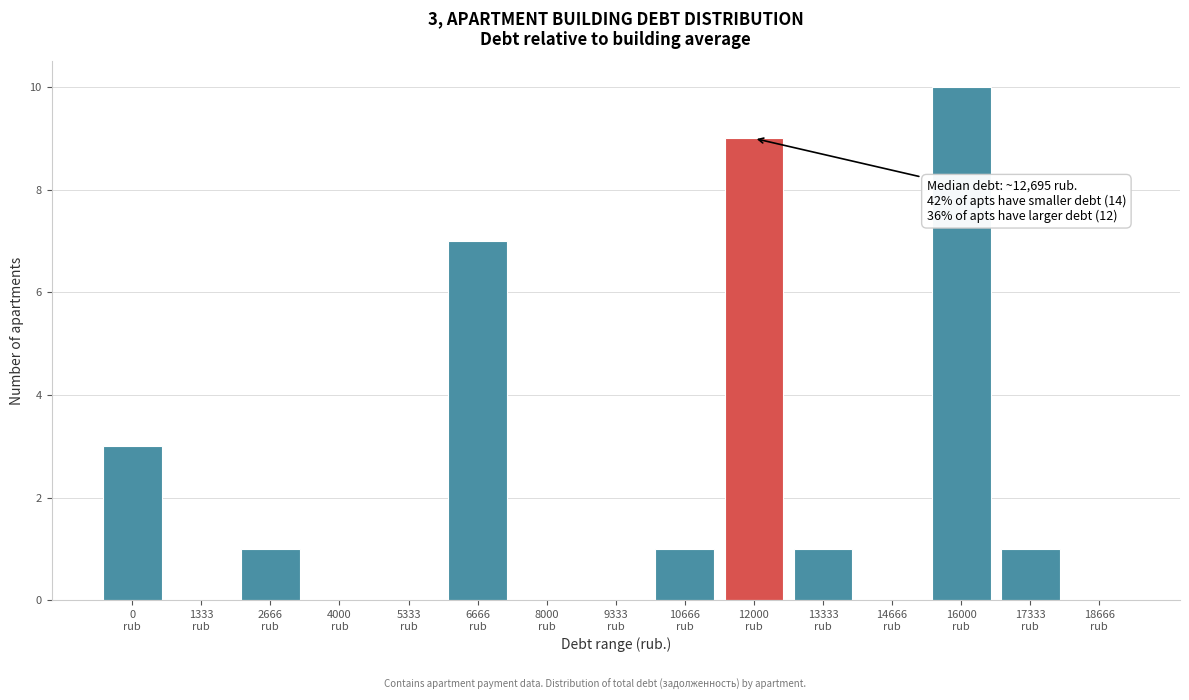

What is the sum of all values?

33